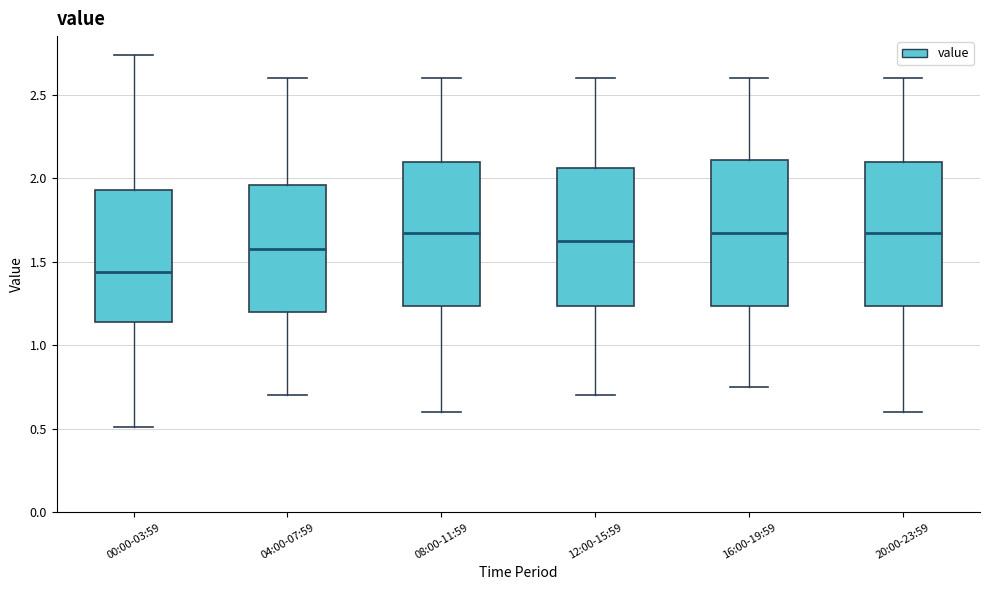

Where is the lower edge of the box for 04:00-07:59 on the y-axis? The values are not printed on the chart, so give them approximately, as read against the axis.

1.20